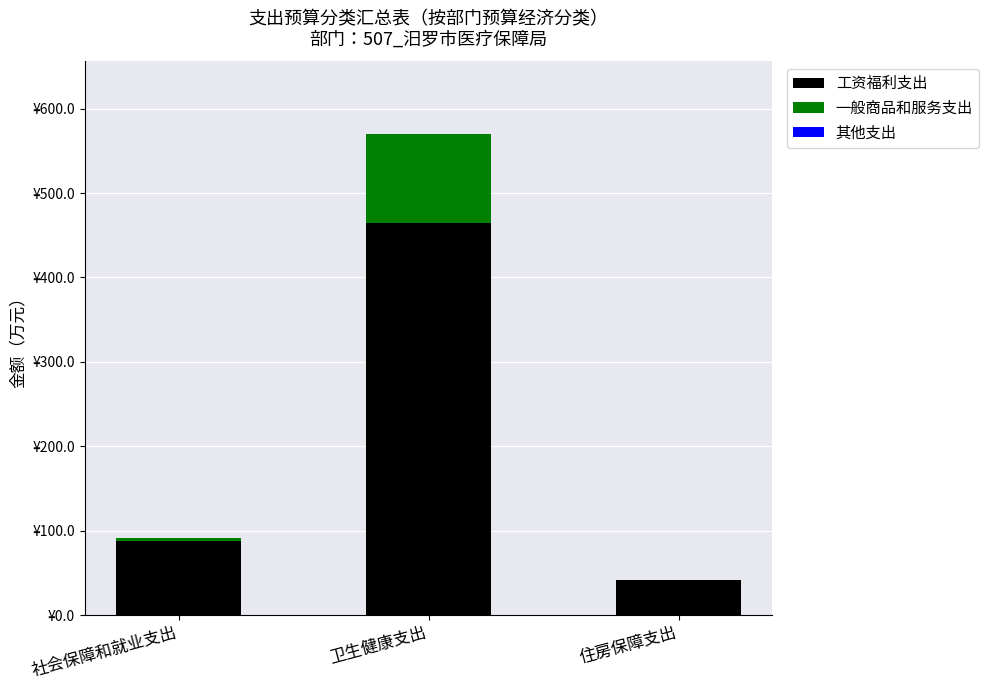

At which category is the sum across all series the highest?

卫生健康支出